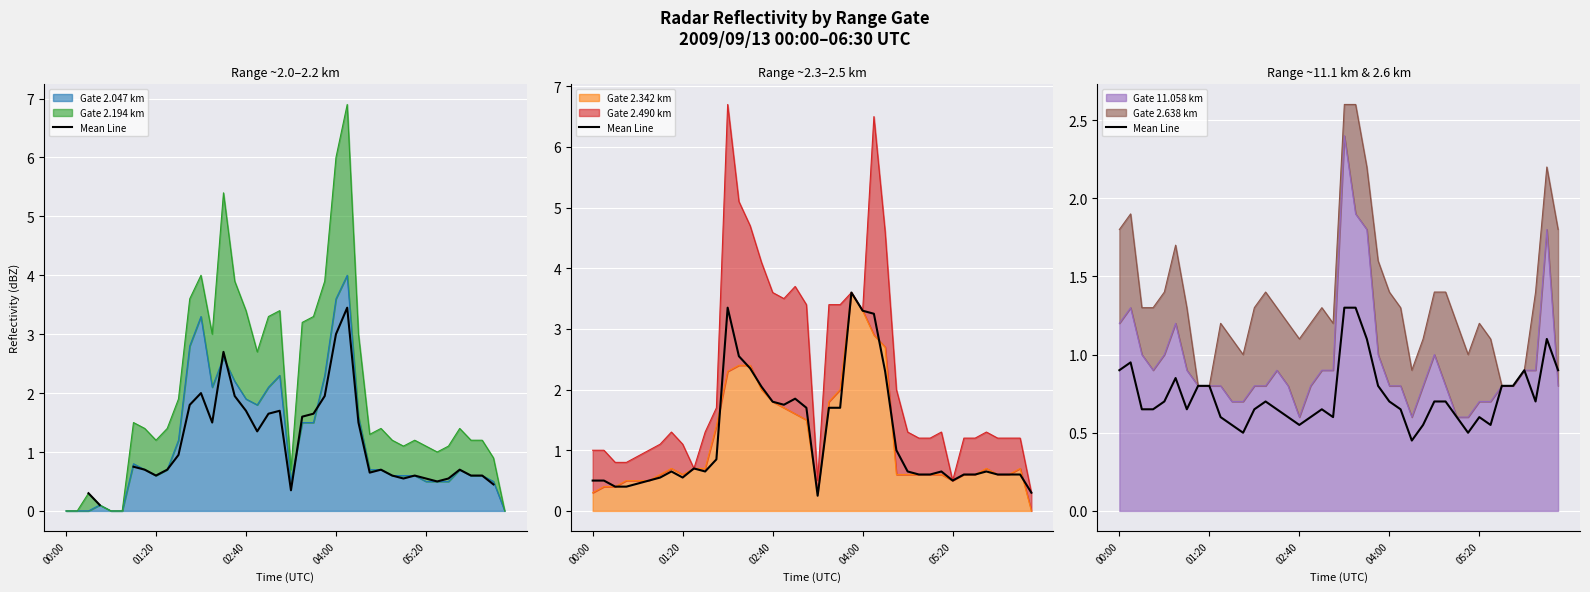

The chart shows a value of 0.7 at 04:00. True or false?

True